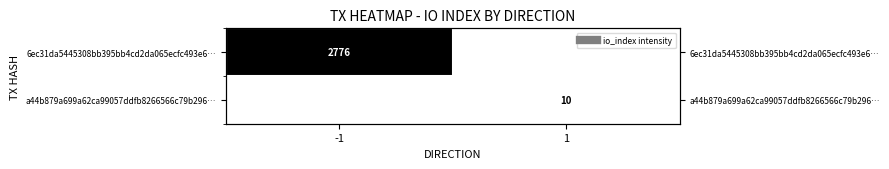

Between -1 and 1, which series saw the biggest shift?

6ec31da5445308bb395bb4cd2da065ecfc493e6…